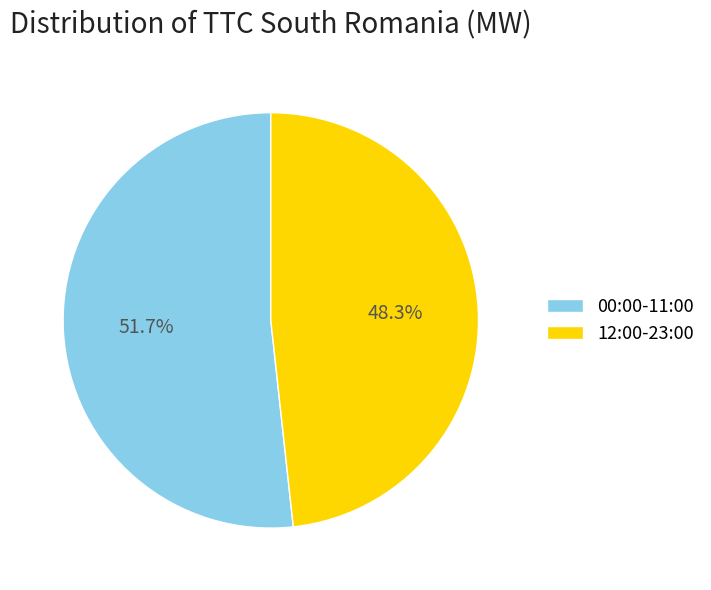

Which has a higher value, 12:00-23:00 or 00:00-11:00?

00:00-11:00